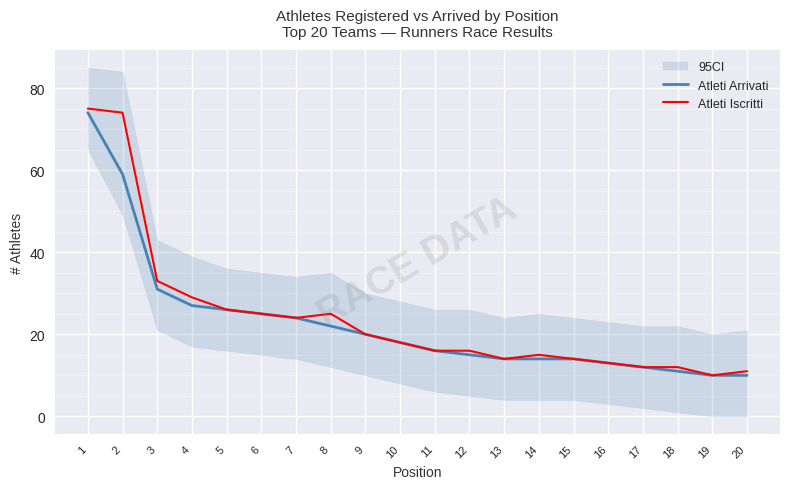

At which category is the sum across all series the highest?

1